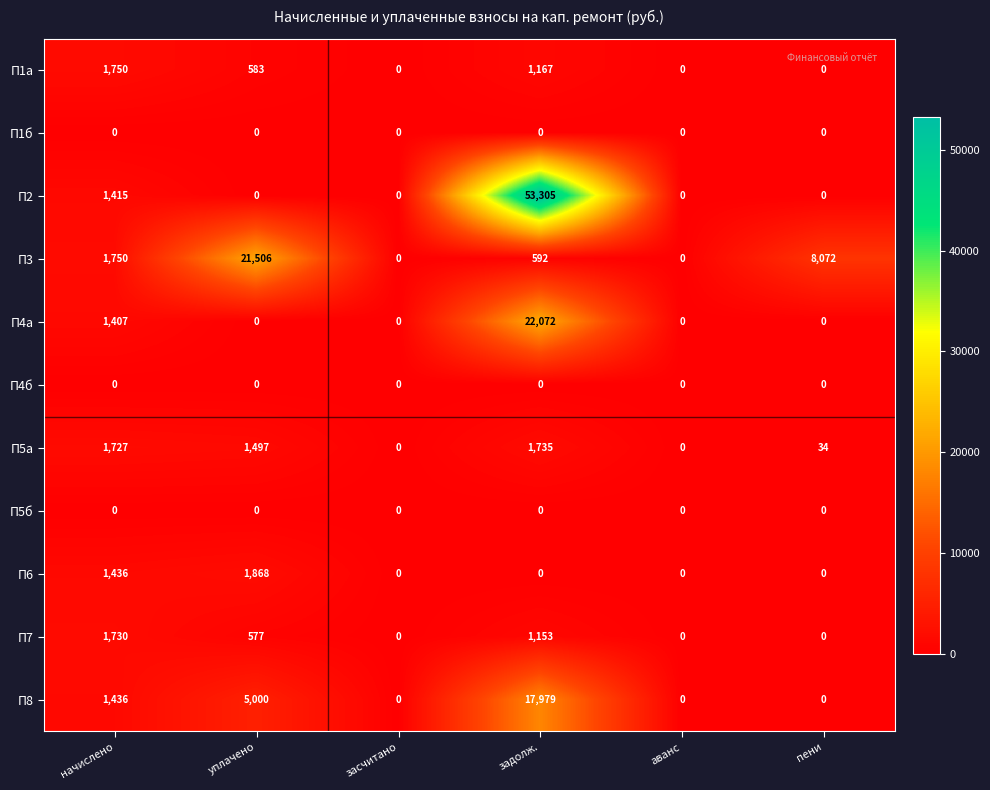

Is it true that П4б equals 0 at уплачено?

True